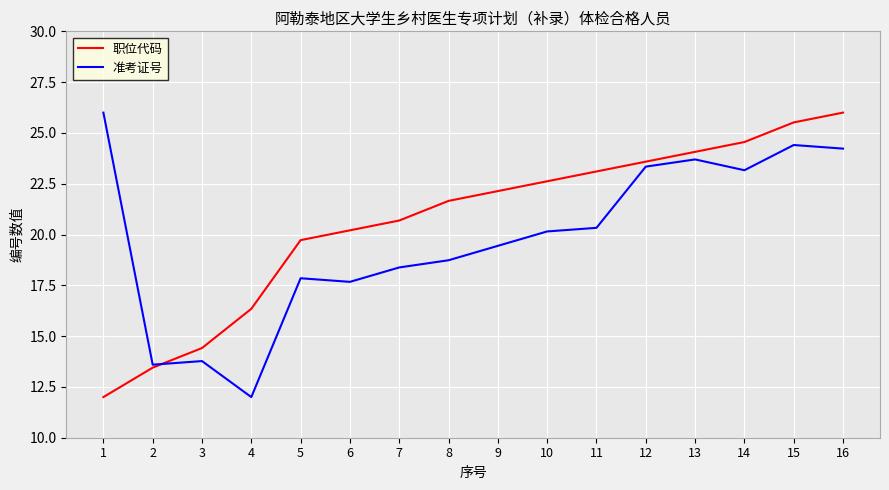

Reading right to left, what are all the values shown in this chart?

职位代码: 16=26.0	15=25.5	14=24.6	13=24.1	12=23.6	11=23.1	10=22.6	9=22.1	8=21.7	7=20.7	6=20.2	5=19.7	4=16.3	3=14.4	2=13.4	1=12.0
准考证号: 16=24.2	15=24.4	14=23.2	13=23.7	12=23.3	11=20.3	10=20.2	9=19.4	8=18.7	7=18.4	6=17.7	5=17.8	4=12.0	3=13.8	2=13.6	1=26.0